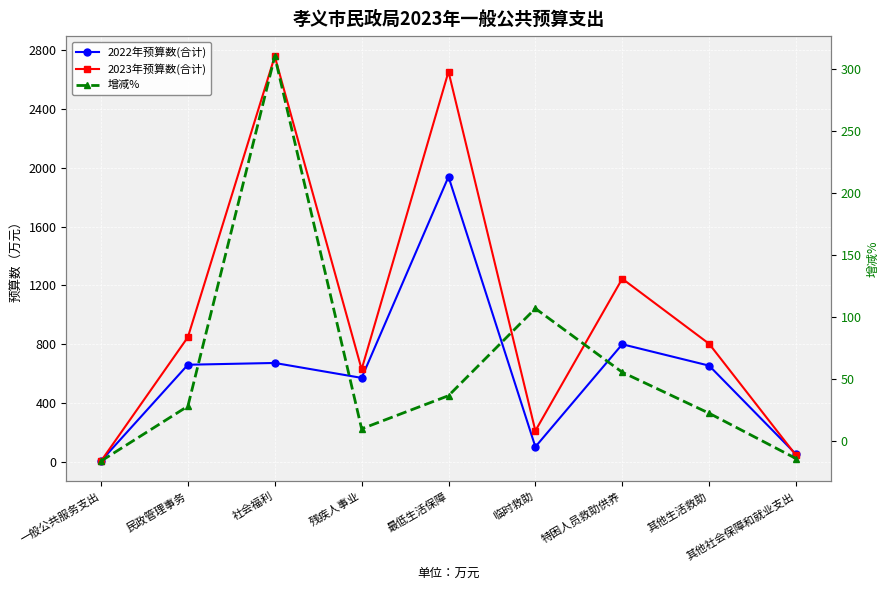

Count the number of data series in this chart.

3